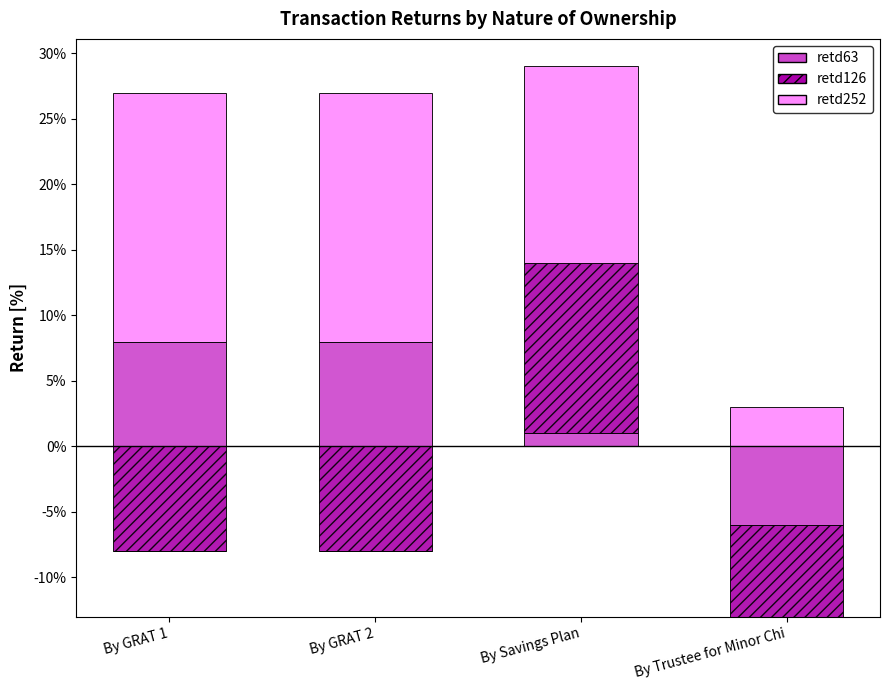

Which category has the highest value in the retd126 series?

By Savings Plan